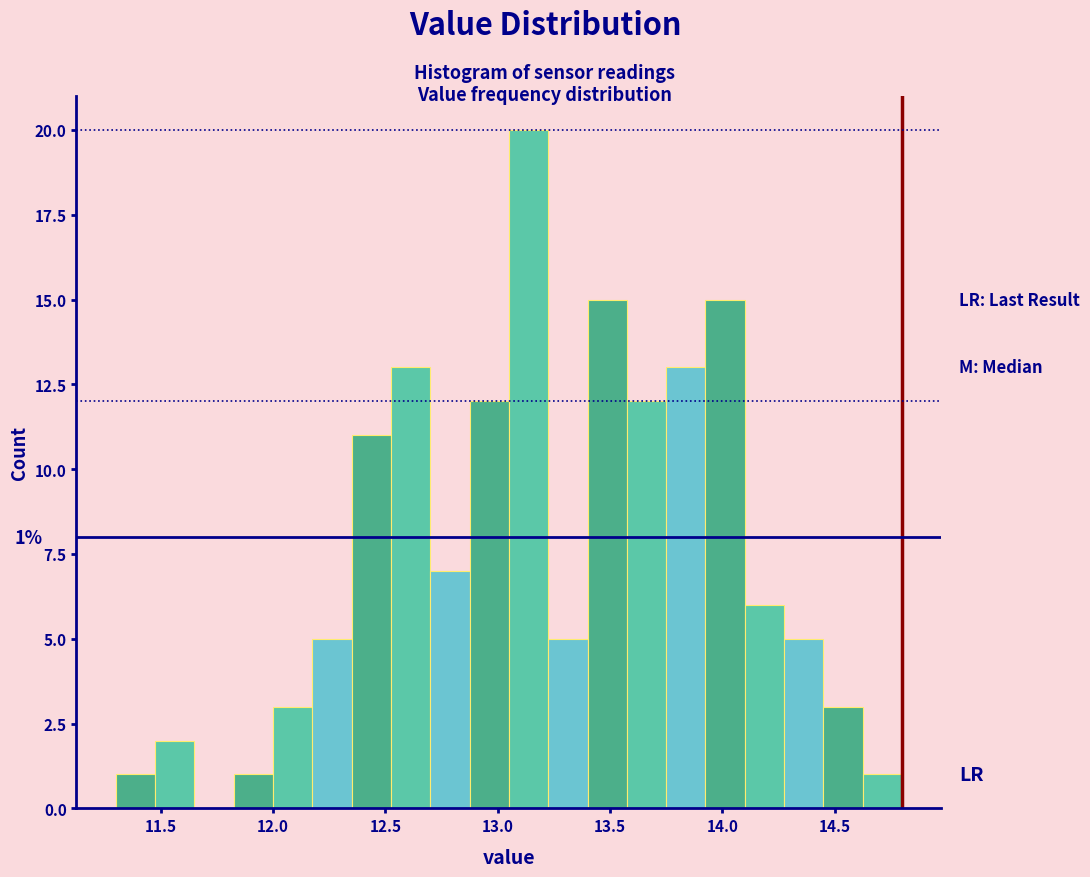

Around what value on the x-axis is the tallest bar? Give the approximate position of its centre, as read against the axis.

13.15